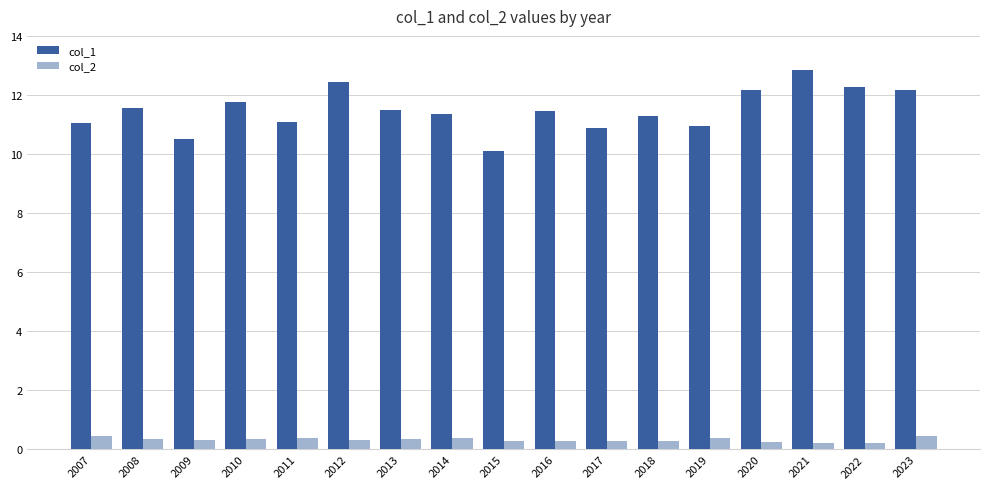

What is the value of the col_1 bar at the 7th from the left?

11.5